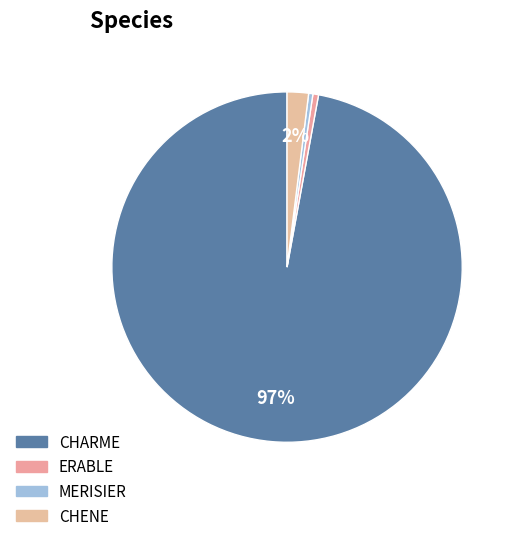

What is the smallest slice in the pie chart?

MERISIER